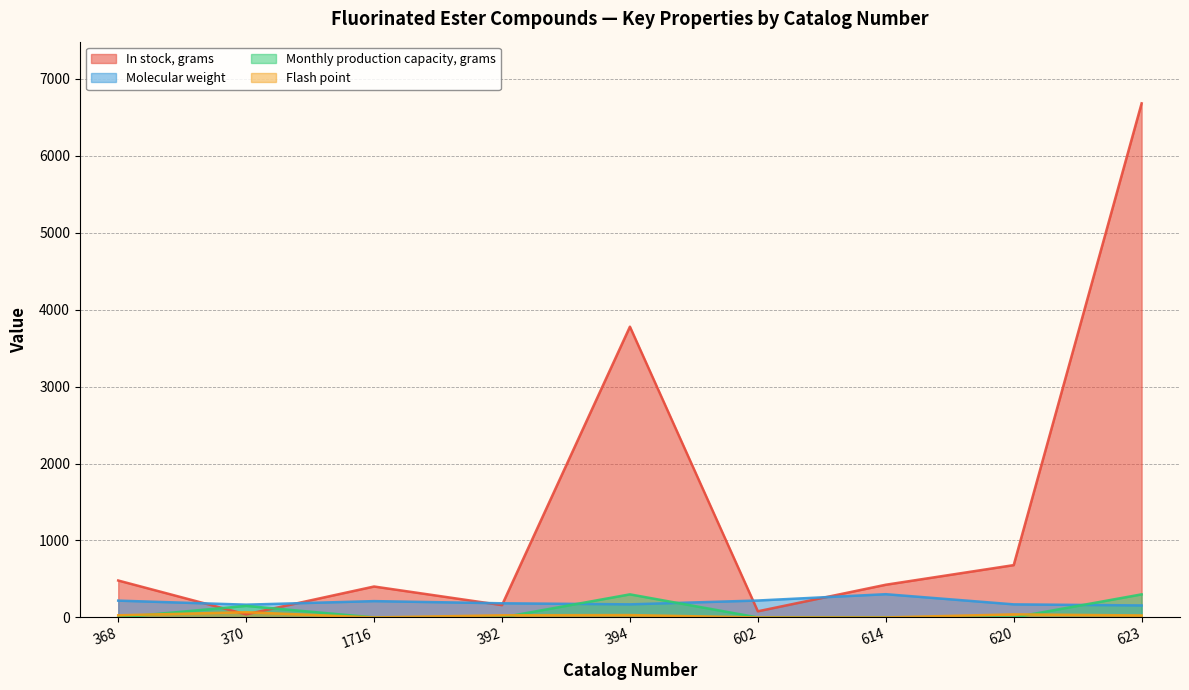

Where does the In stock, grams series first go above 425?

368